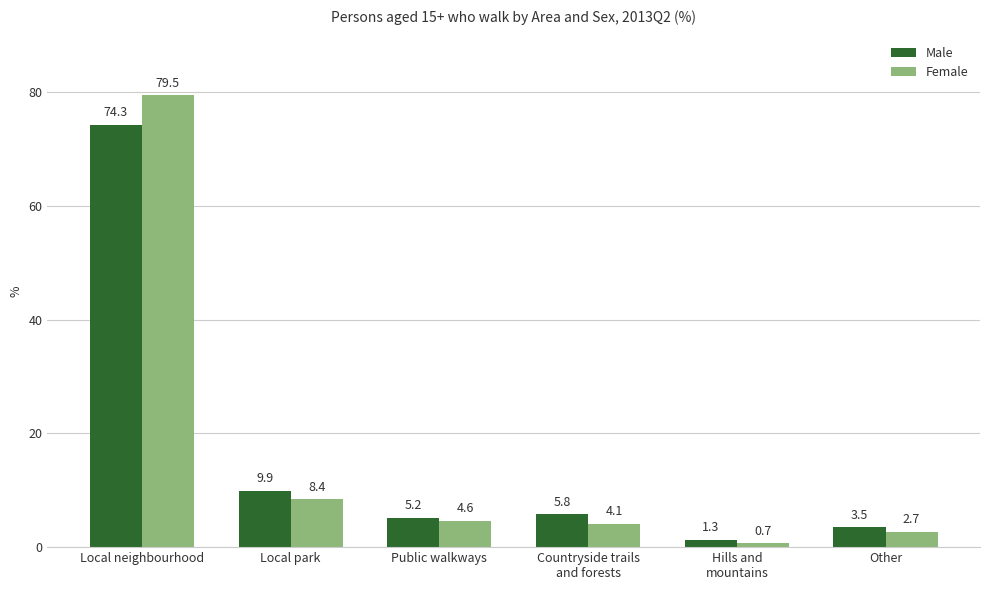

At which category does the chart reach its minimum across all series?

Hills and
mountains